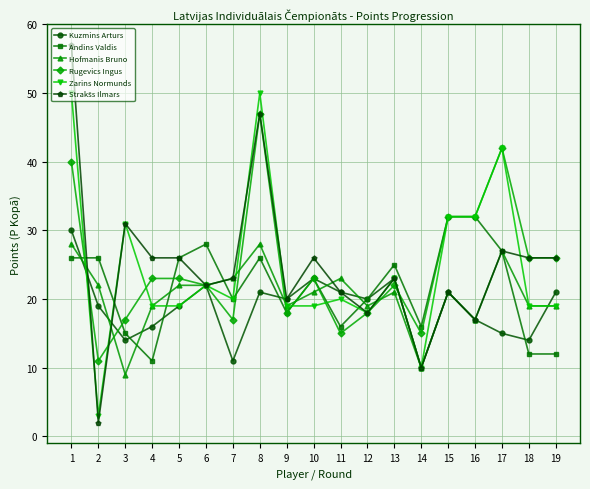

At which category does the chart reach its peak across all series?

1